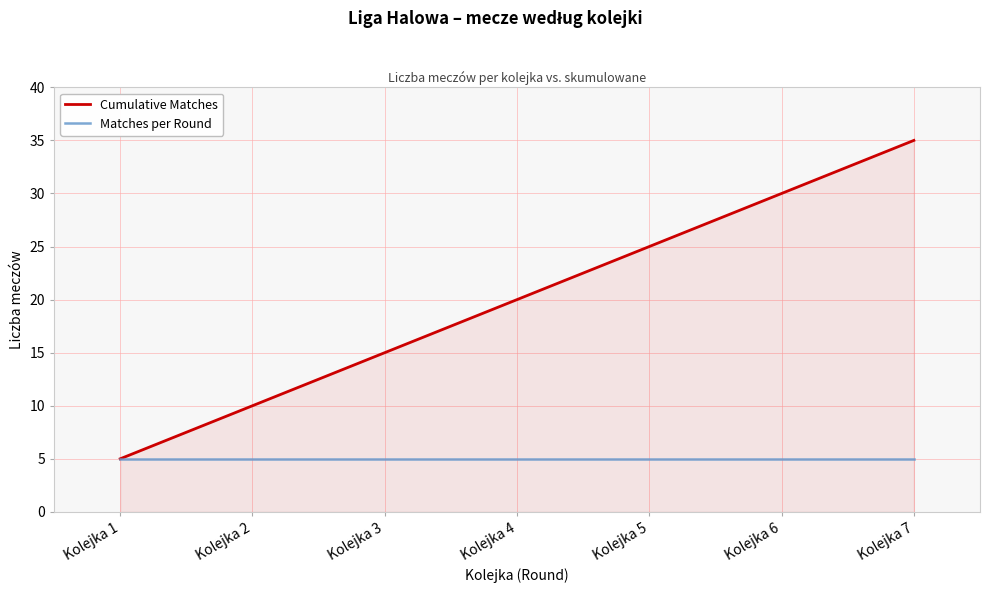

How many Cumulative Matches values are between 10 and 30?

5